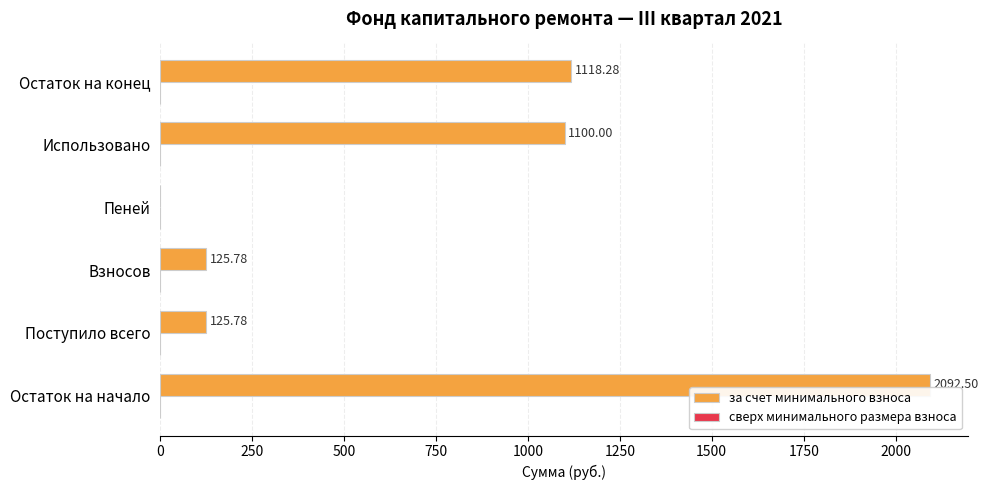

At which category does the chart reach its peak across all series?

Остаток на начало